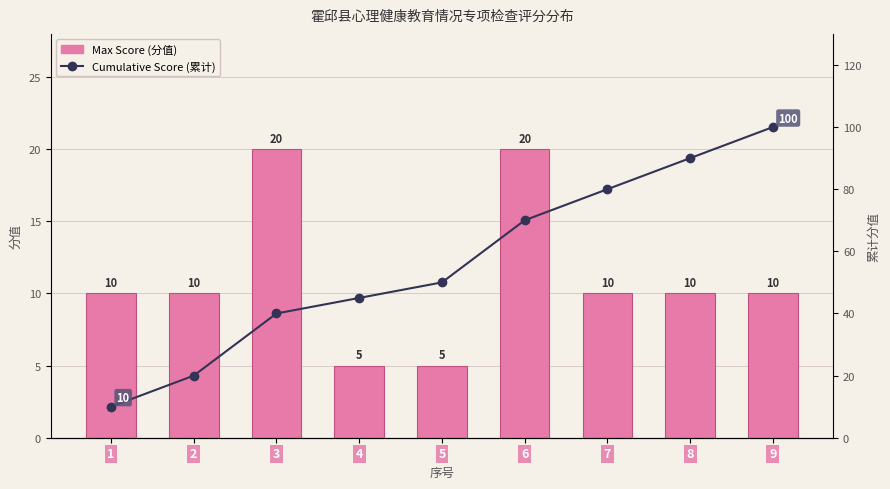

What is the maximum value shown in the chart?

100